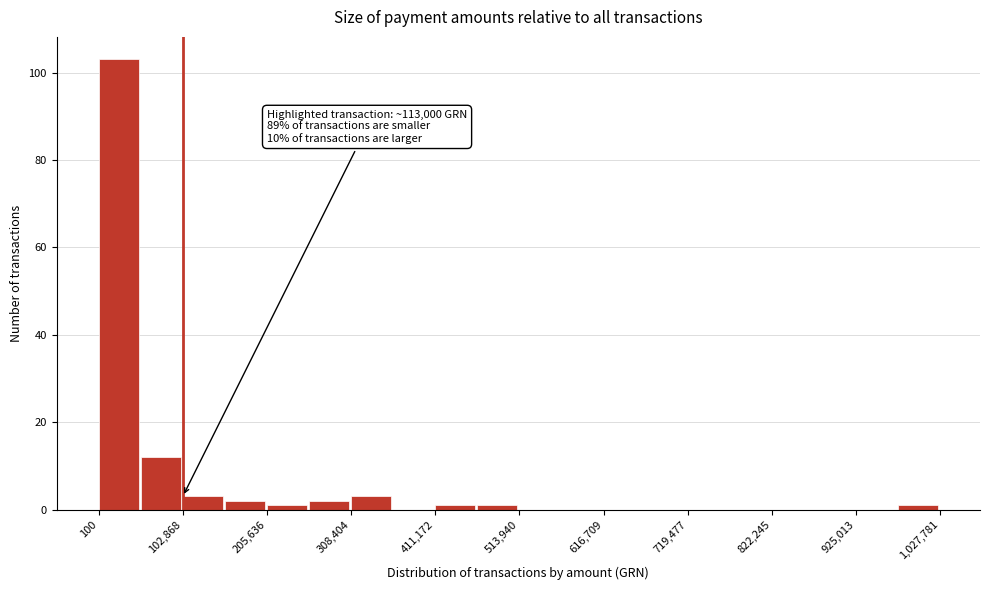

Around what value on the x-axis is the tallest bar? Give the approximate position of its centre, as read against the axis.

20000